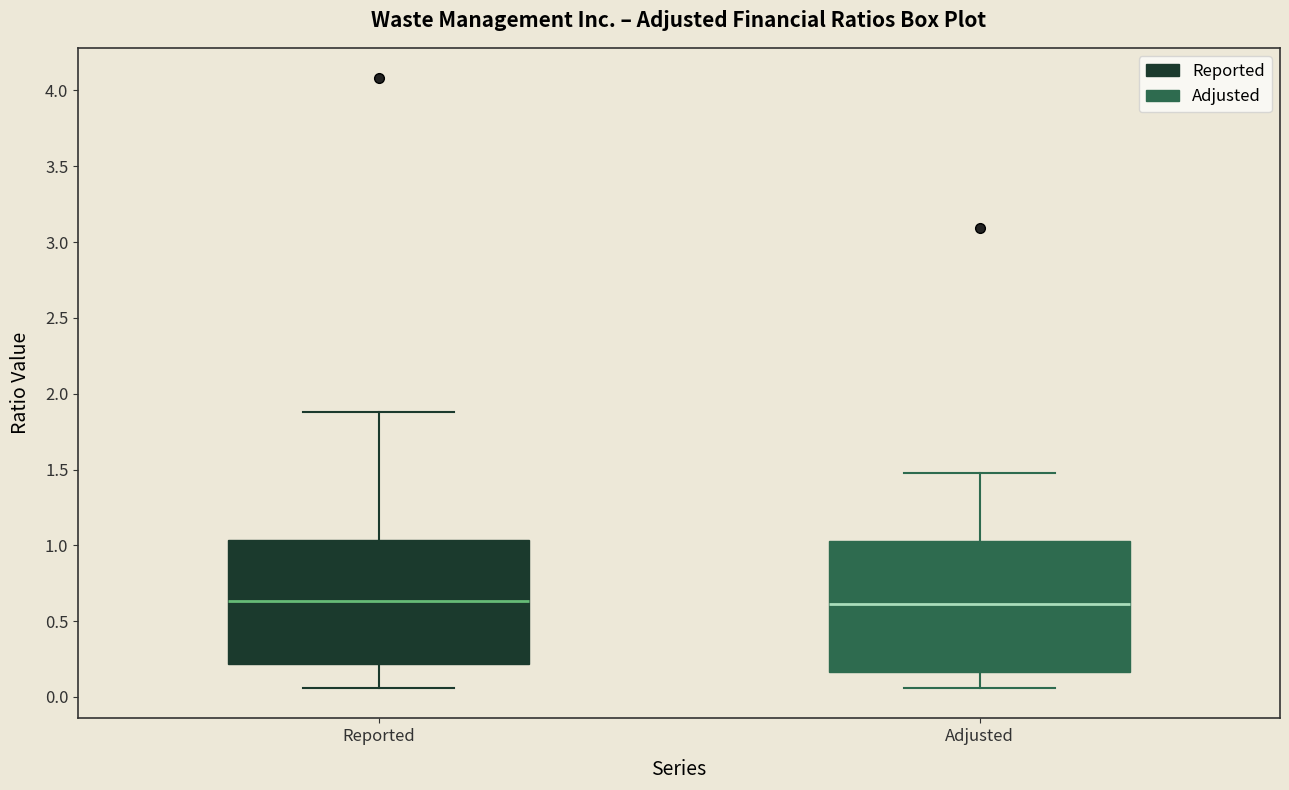

Where does the upper whisker of the box for Adjusted end on the y-axis? The values are not printed on the chart, so give them approximately, as read against the axis.

1.50